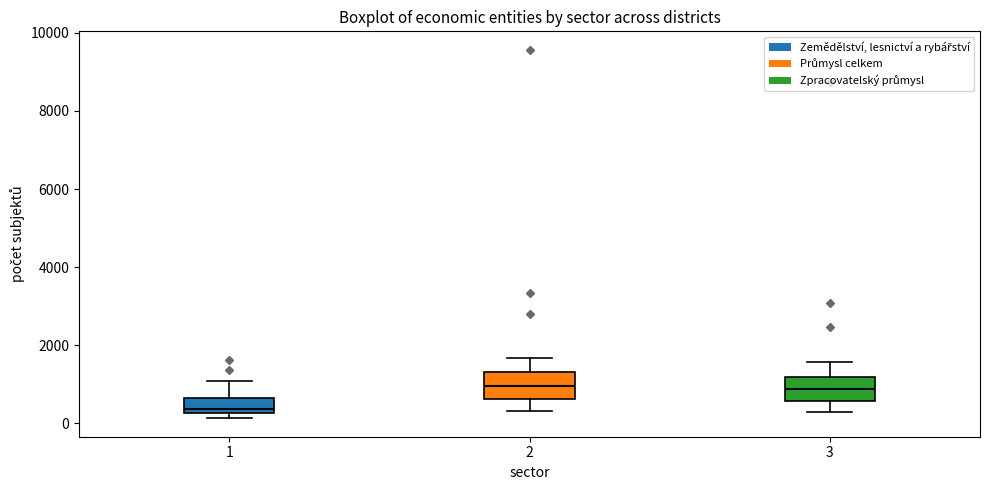

Reading left to right, transcribe this box plot: for each box, give where its median line is, the range the box spans, and where its two whiskers end, as read against the y-axis. The values are not printed on the chart, so give them approximately, as read against the axis.

1: median 400, box 200 to 600, whiskers 200 (just below the box's lower edge) to 1000
2: median 1000, box 600 to 1400, whiskers 400 to 1600
3: median 800, box 600 to 1200, whiskers 200 to 1600